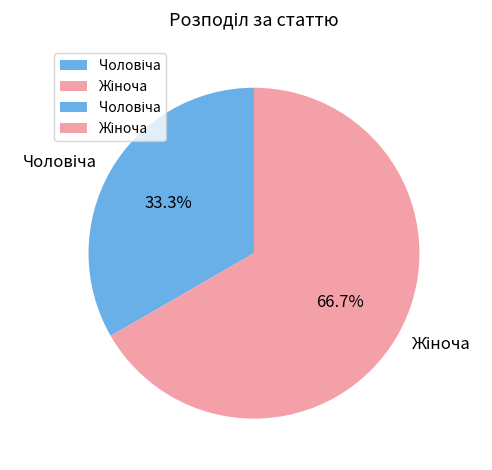

Count the number of slices in the pie.

2